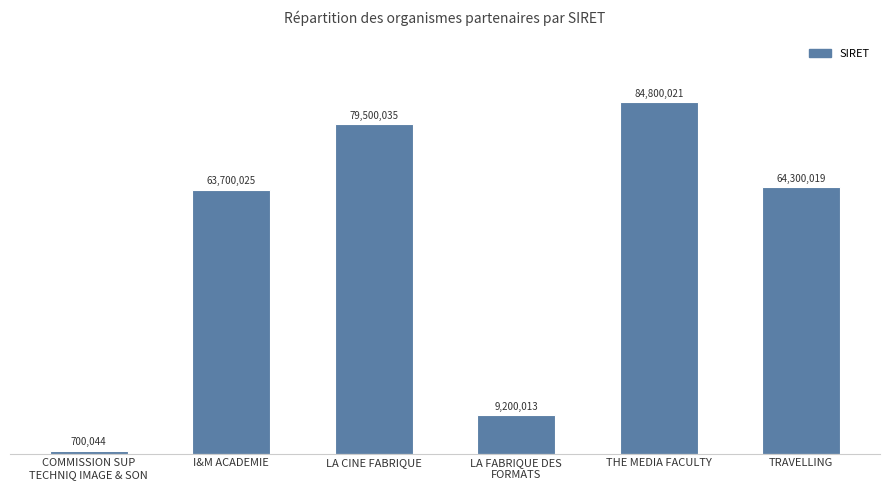

Are the bars horizontal?

No